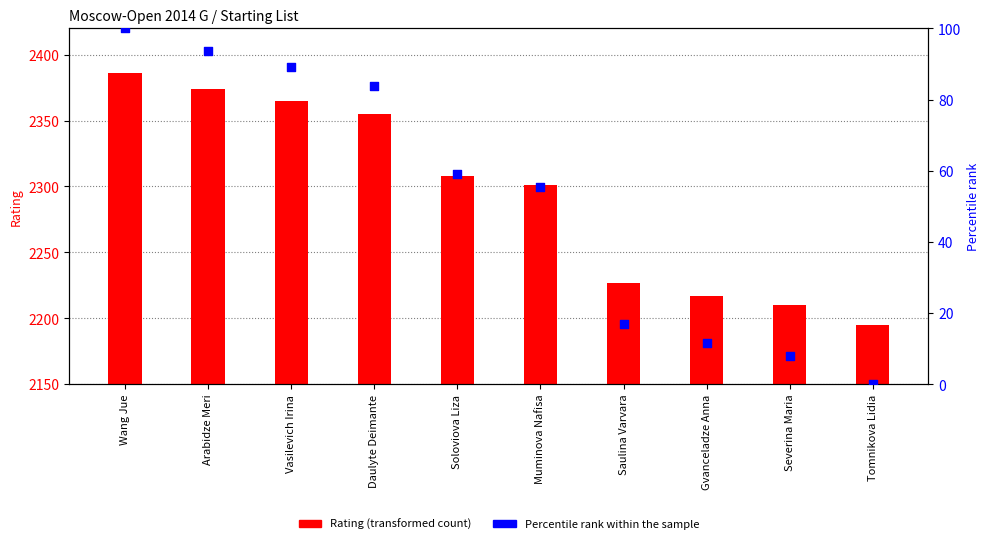

Which series reaches the minimum Y coordinate?

Percentile rank within the sample